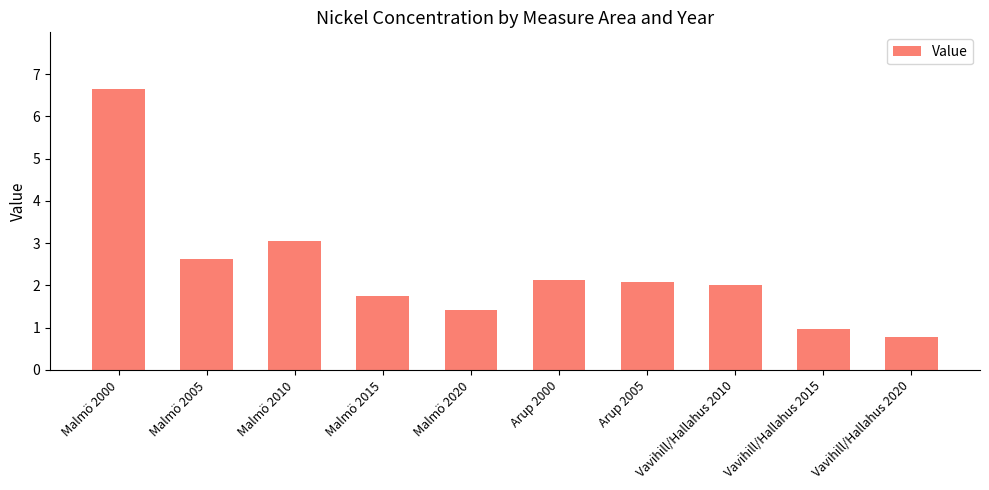

What is the smallest value displayed?

0.8